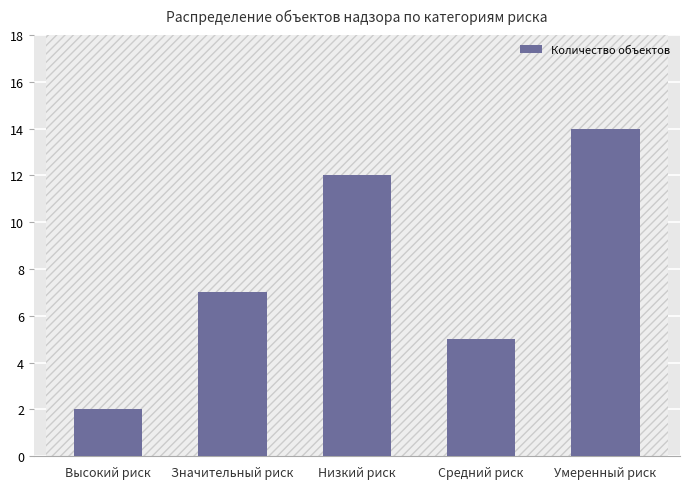

What is the difference between the values at Умеренный риск and Значительный риск?

7